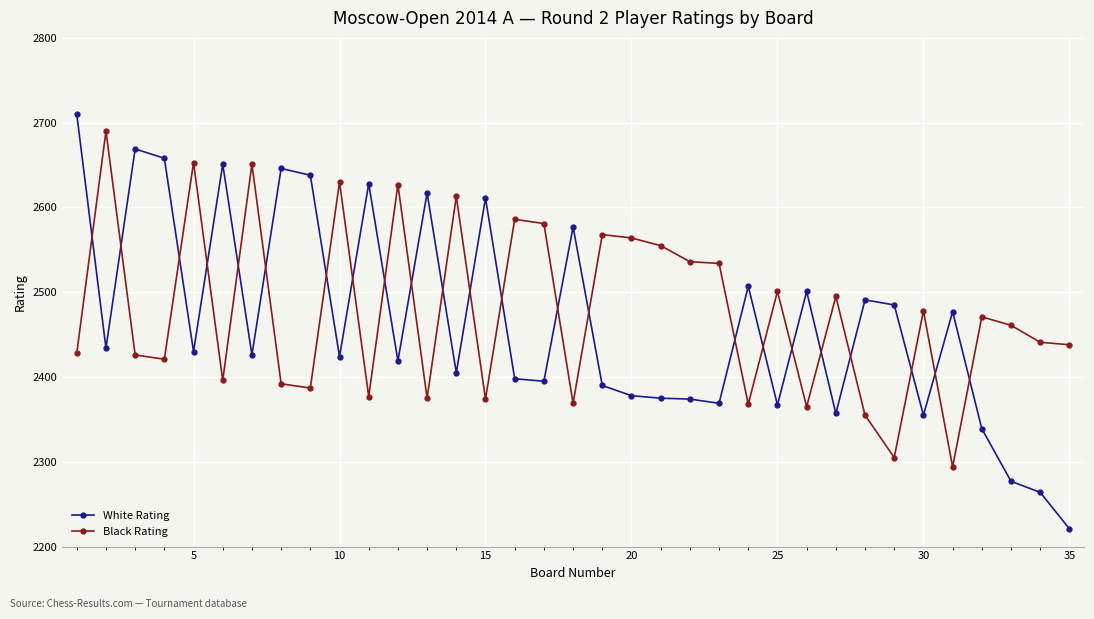

What is the minimum value shown in the chart?

2221